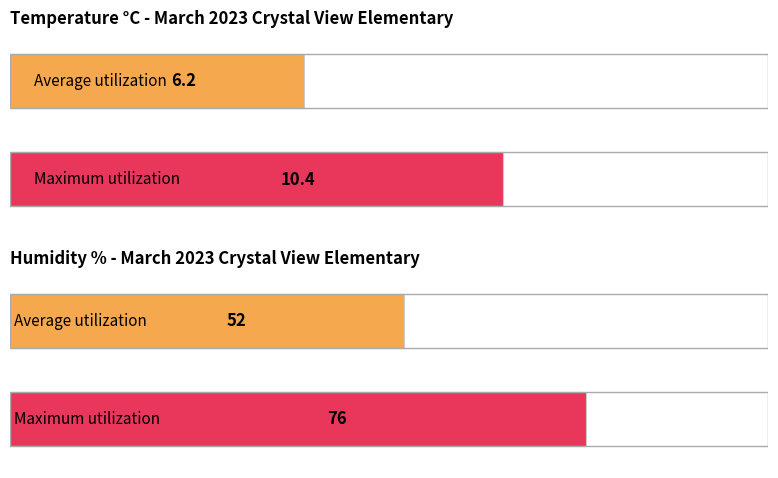

How many bars are there in each group?

2